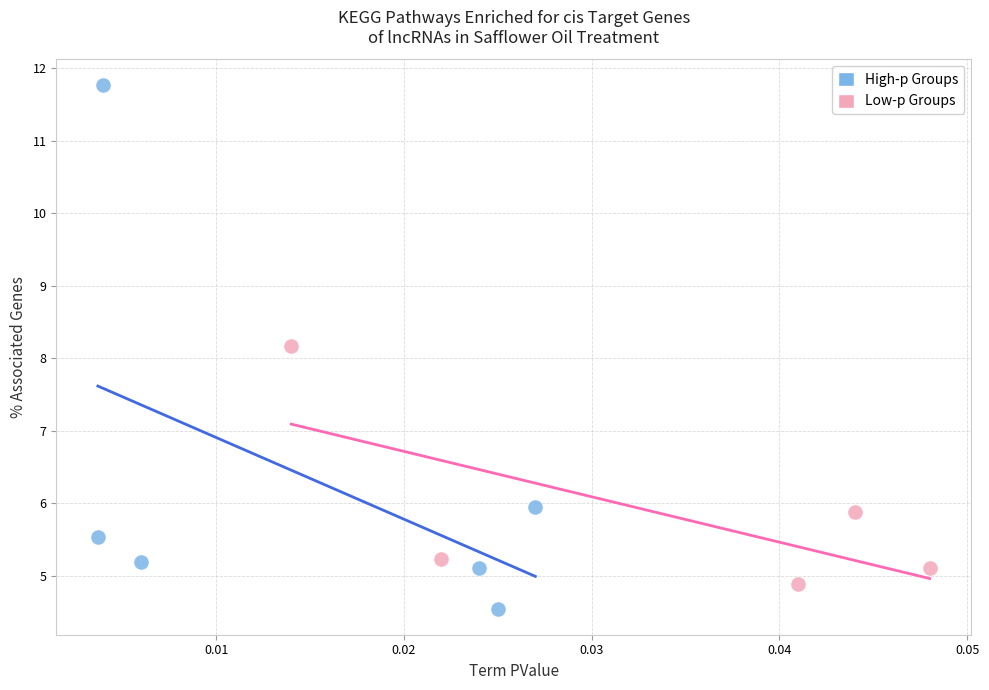

Which series contains the highest Y value?

High-p Groups